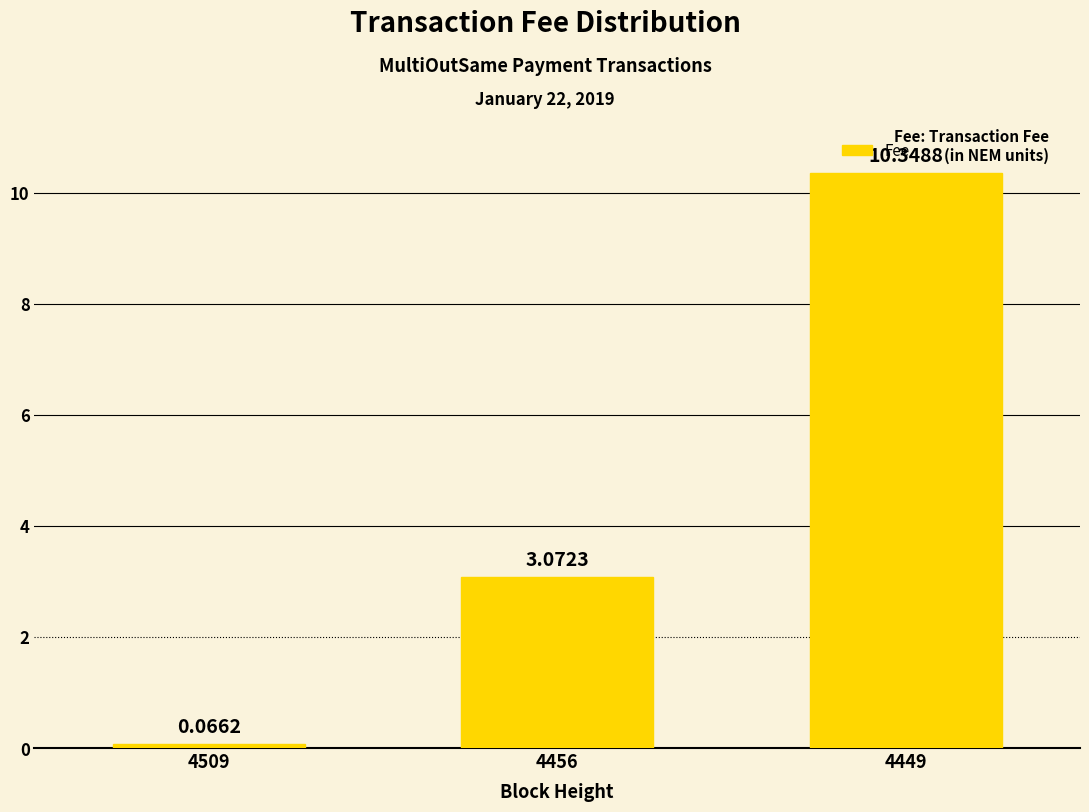

How many data points are less than 3?

1